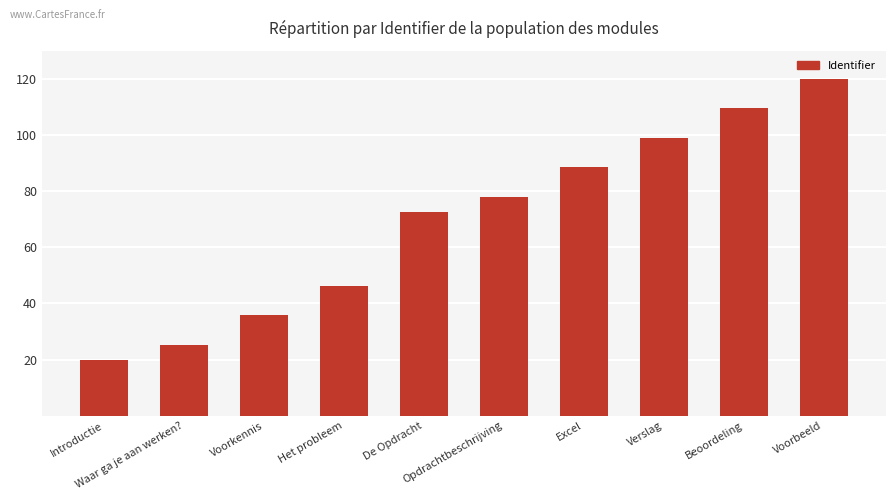

Reading left to right, what are all the values shown in this chart?

Introductie=20.0	Waar ga je aan werken?=25.3	Voorkennis=35.8	Het probleem=46.3	De Opdracht=72.6	Opdrachtbeschrijving=77.9	Excel=88.4	Verslag=98.9	Beoordeling=109.5	Voorbeeld=120.0